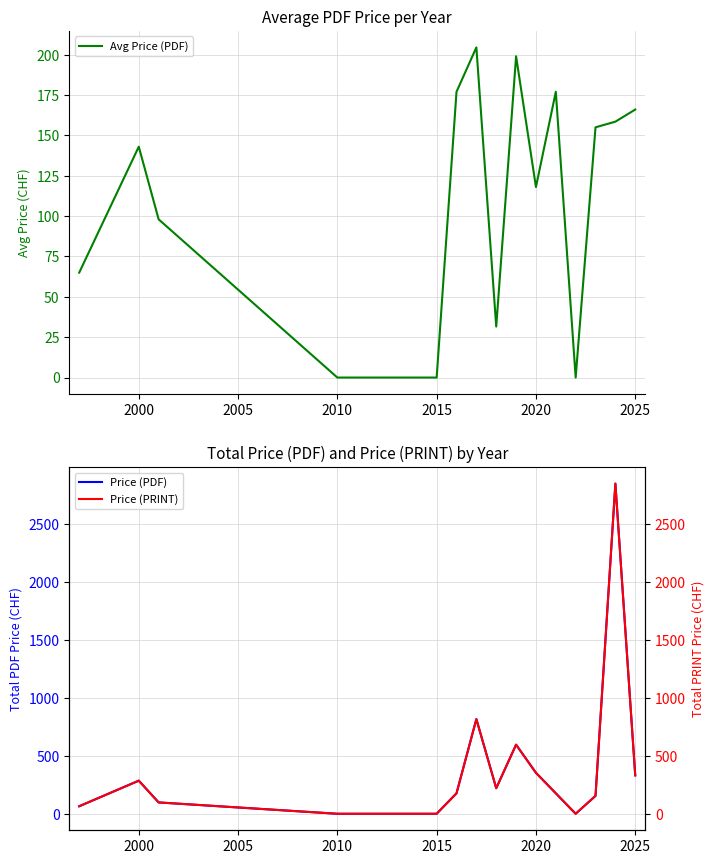

Is it true that Avg Price (PDF) equals 272.4 at 2025?

False